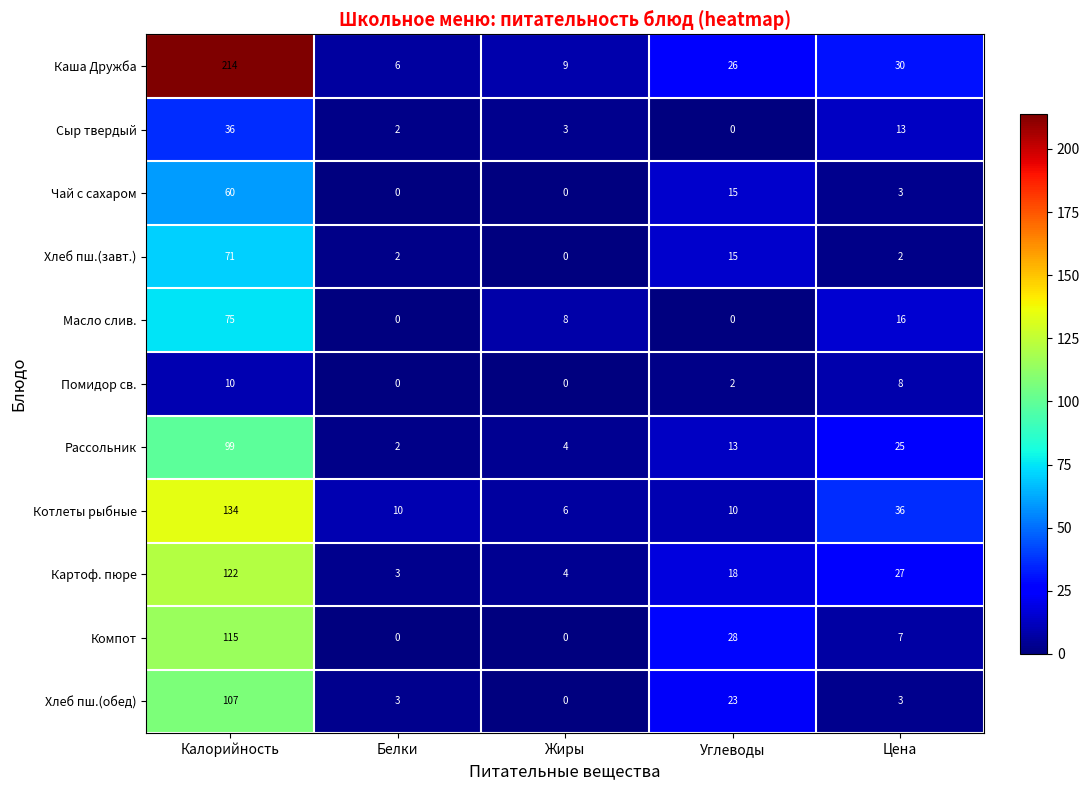

What is the difference between the maximum and minimum values in the Сыр твердый series?

36